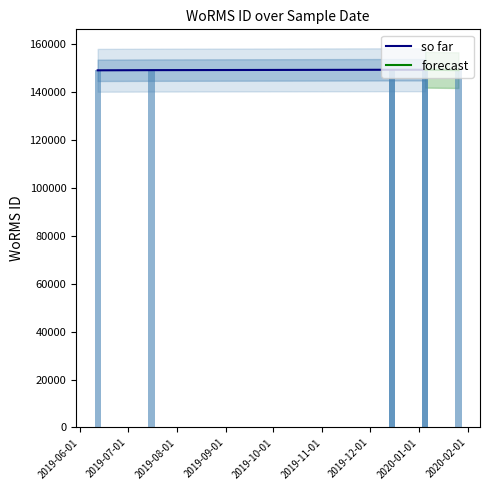

Which series changed the most between 2019-12-15 and 2019-06-12?

so far